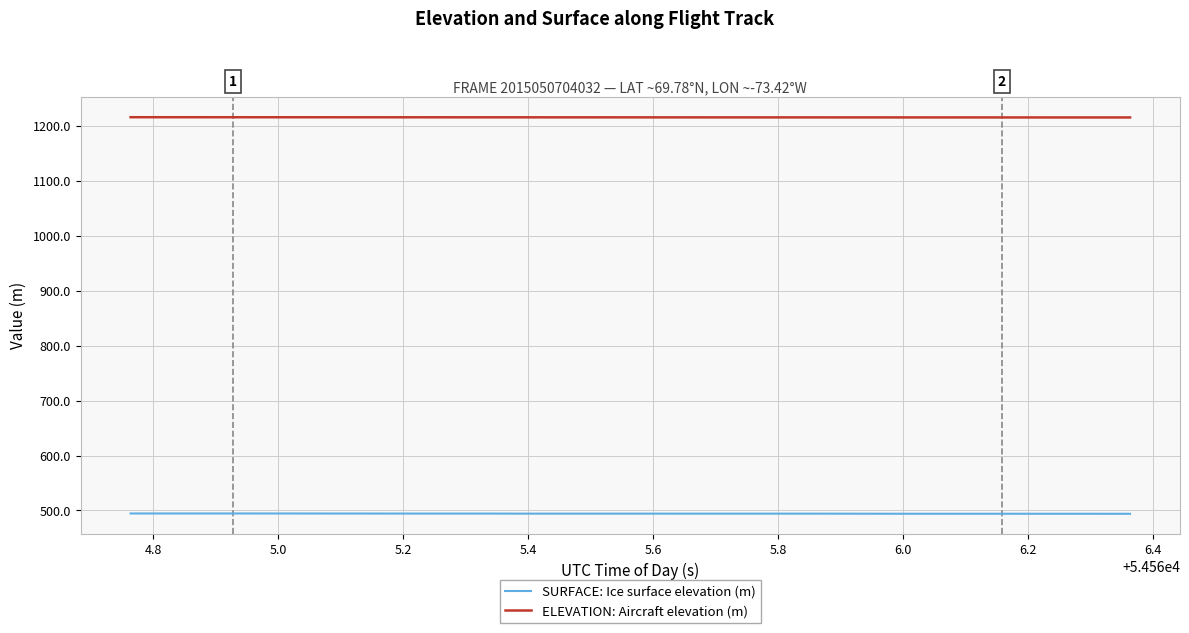

What is the maximum value shown in the chart?

1215.7